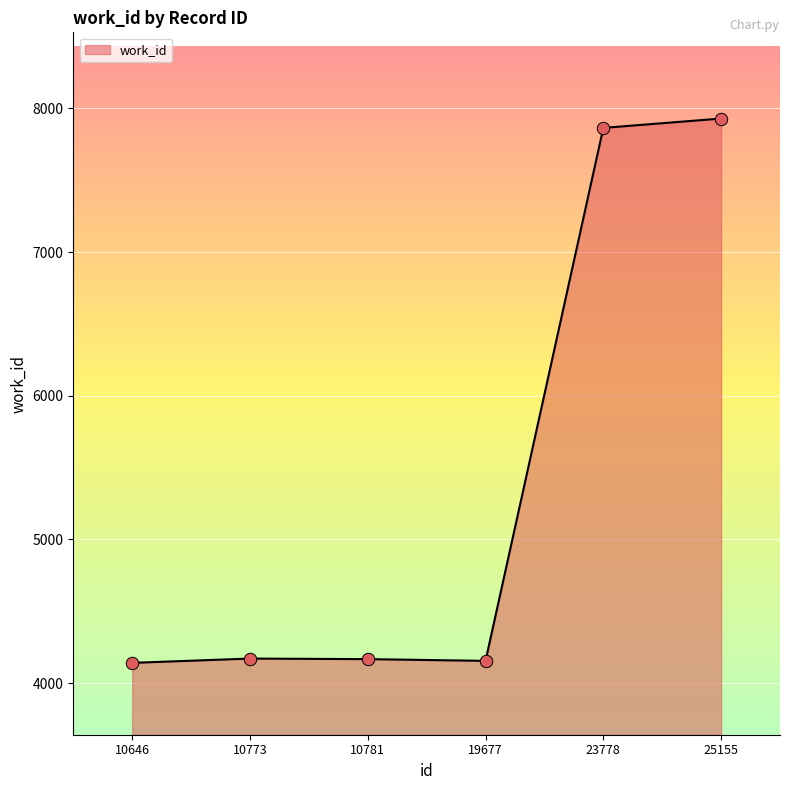

What is the change in value from 10773 to 25155?

+3758